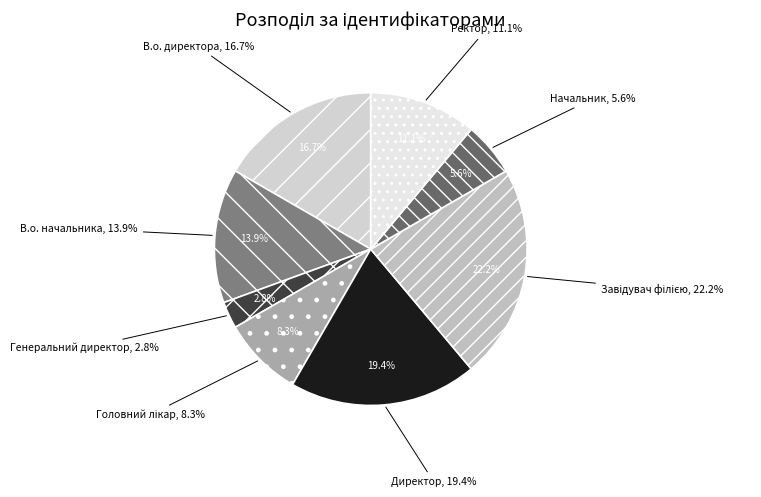

Rank the categories by value from lowest to highest.

Генеральний директор, Начальник, Головний лікар, Ректор, В.о. начальника, В.о. директора, Директор, Завідувач філією